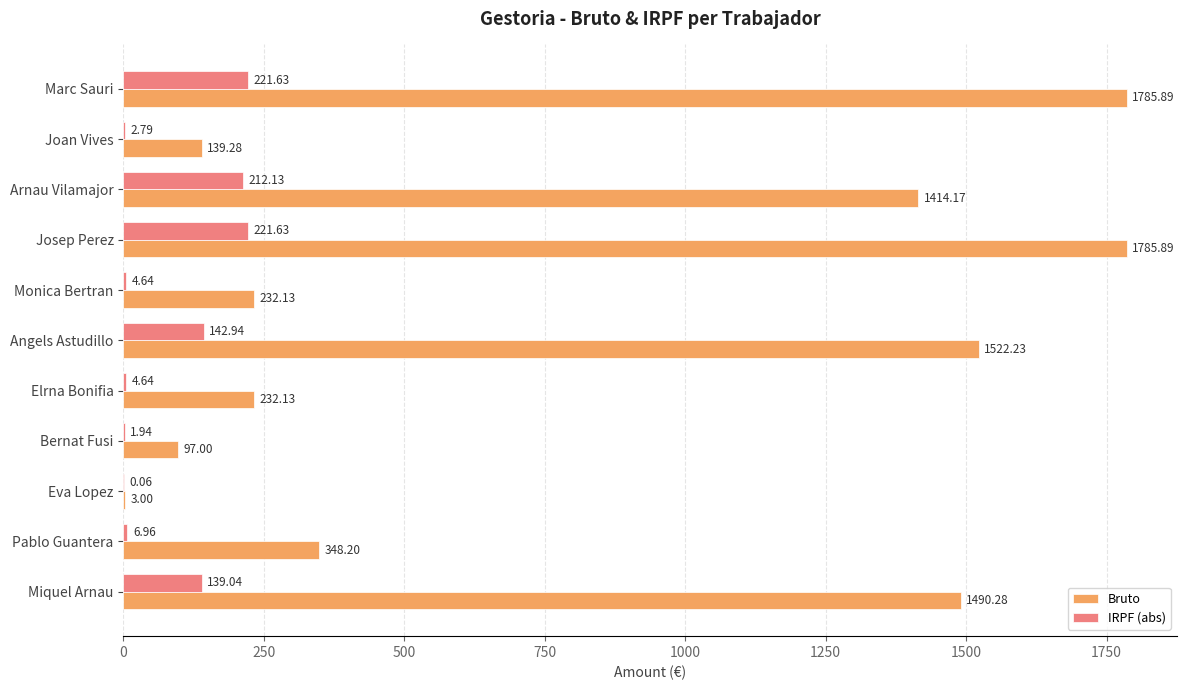

Which series changed the most between Arnau Vilamajor and Eva Lopez?

Bruto